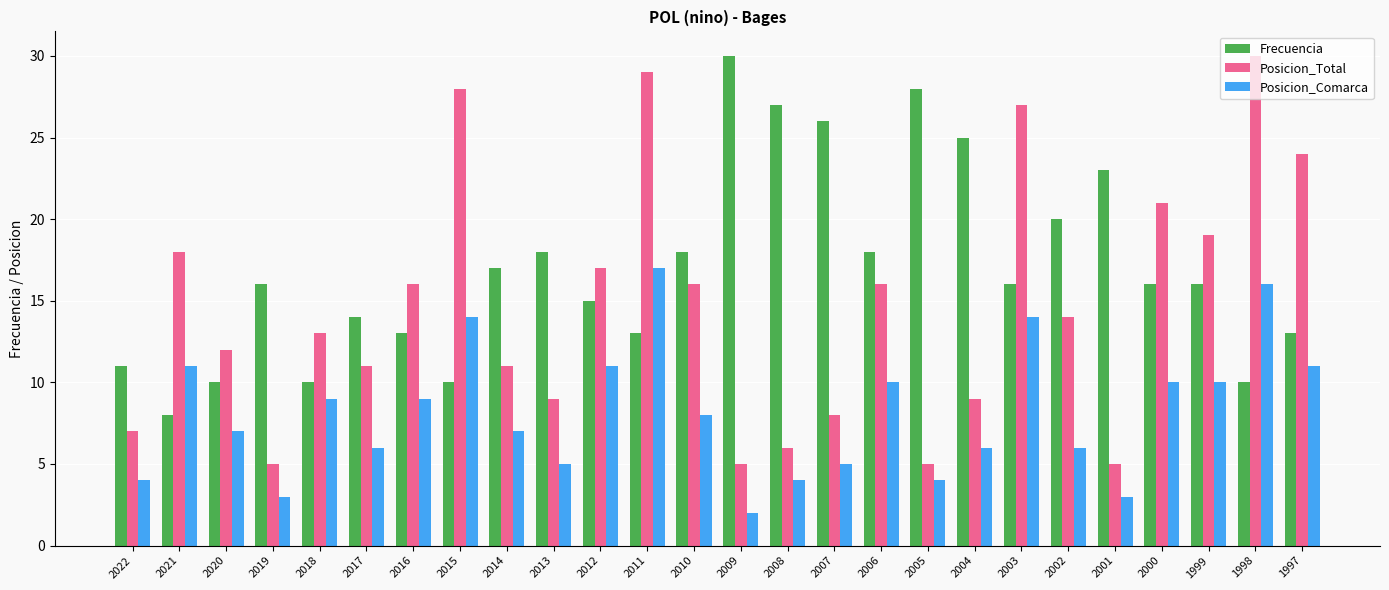

Which series has the largest total across all categories?

Frecuencia